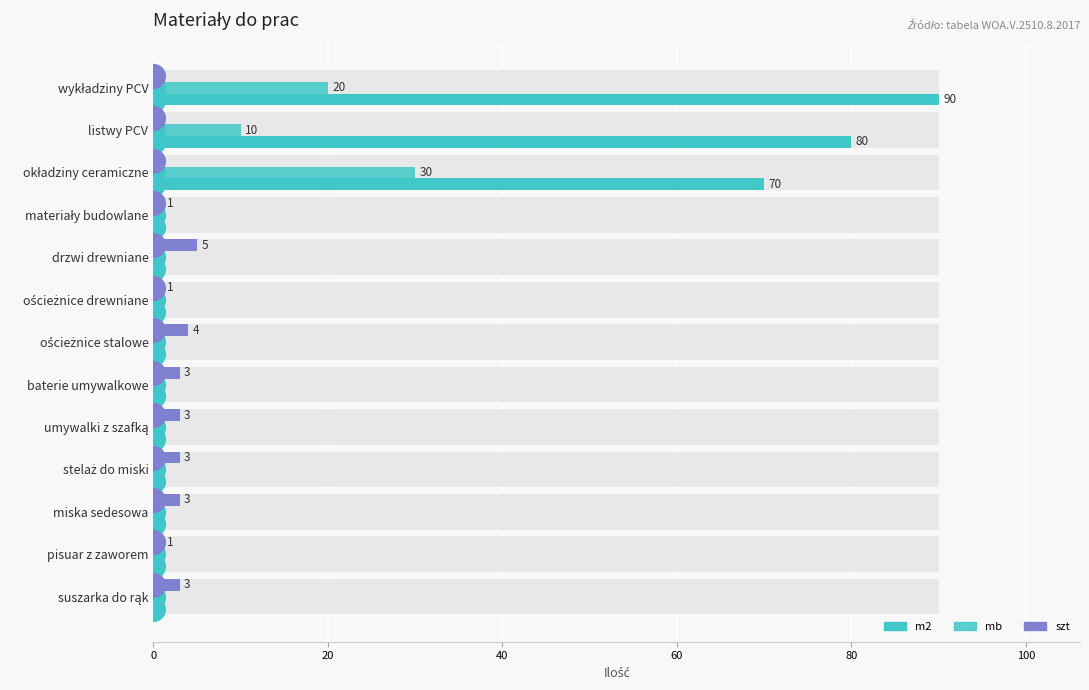

Is it true that m2 equals -42 at baterie umywalkowe?

False